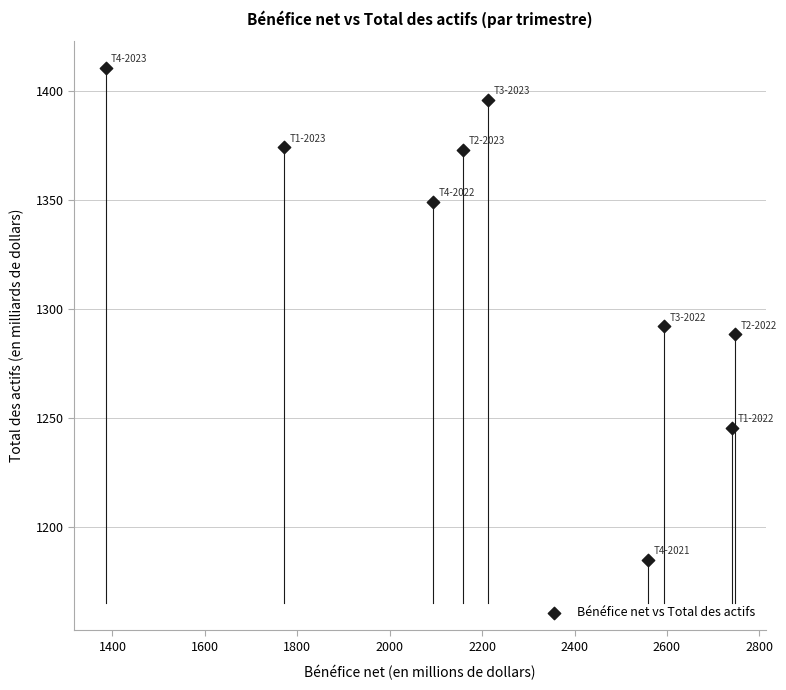

What is the average Y value?

1323.9